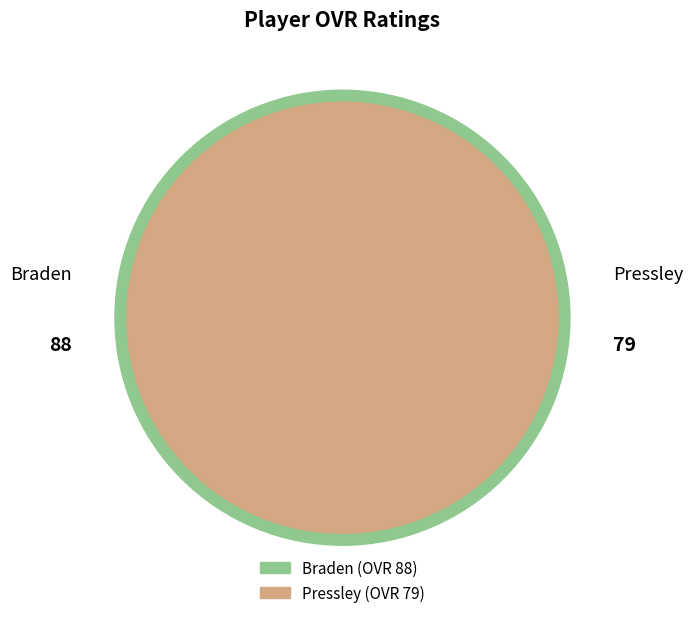

How many slices are in this pie chart?

2